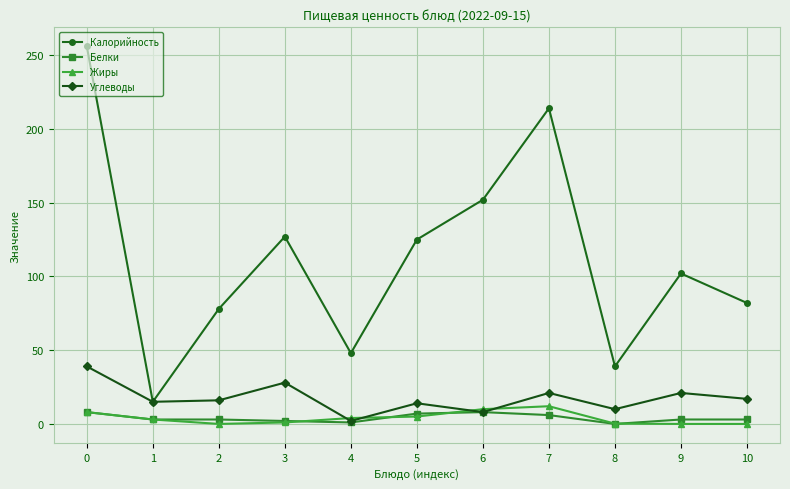

True or false: Калорийность has a value of 39.0 at 8.

True